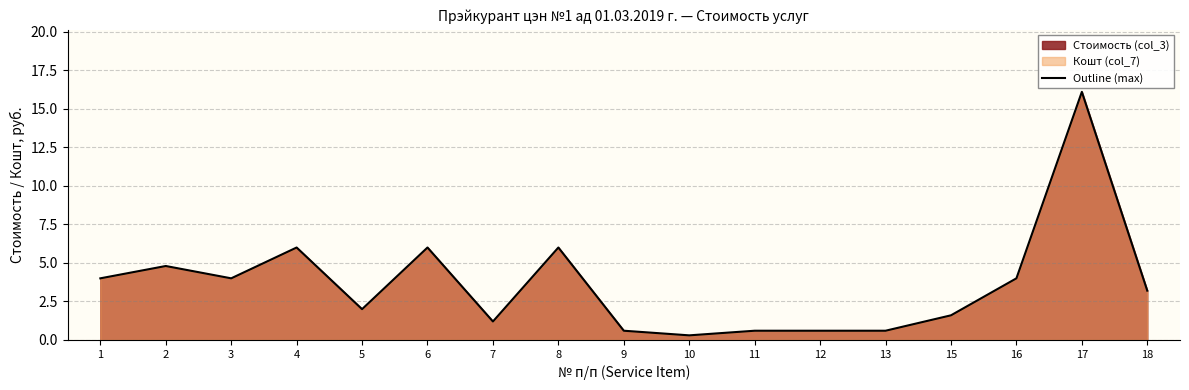

At which category does the data reach its first local peak?

2